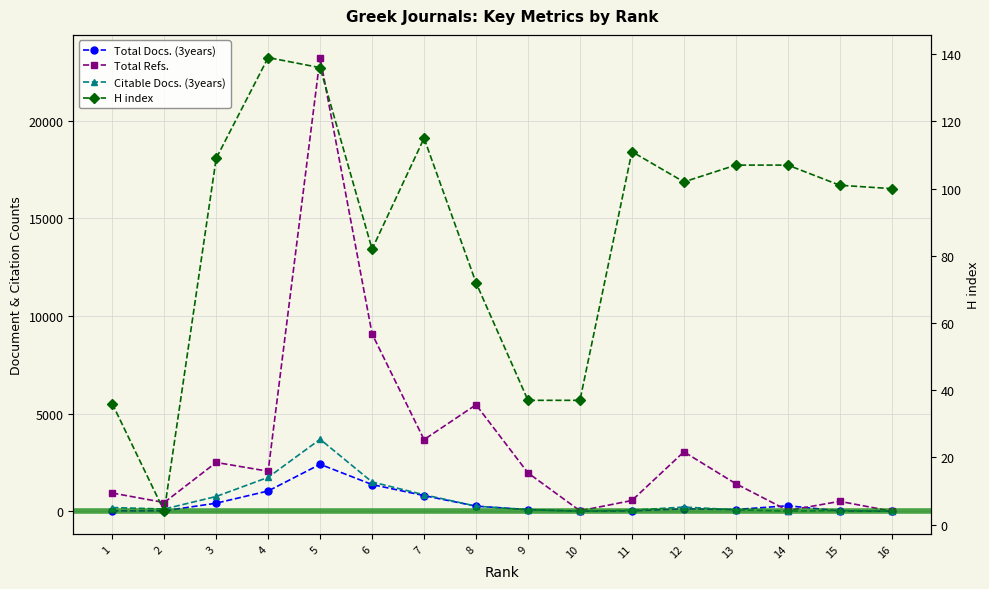

Which series has the widest spread of values?

Total Refs.